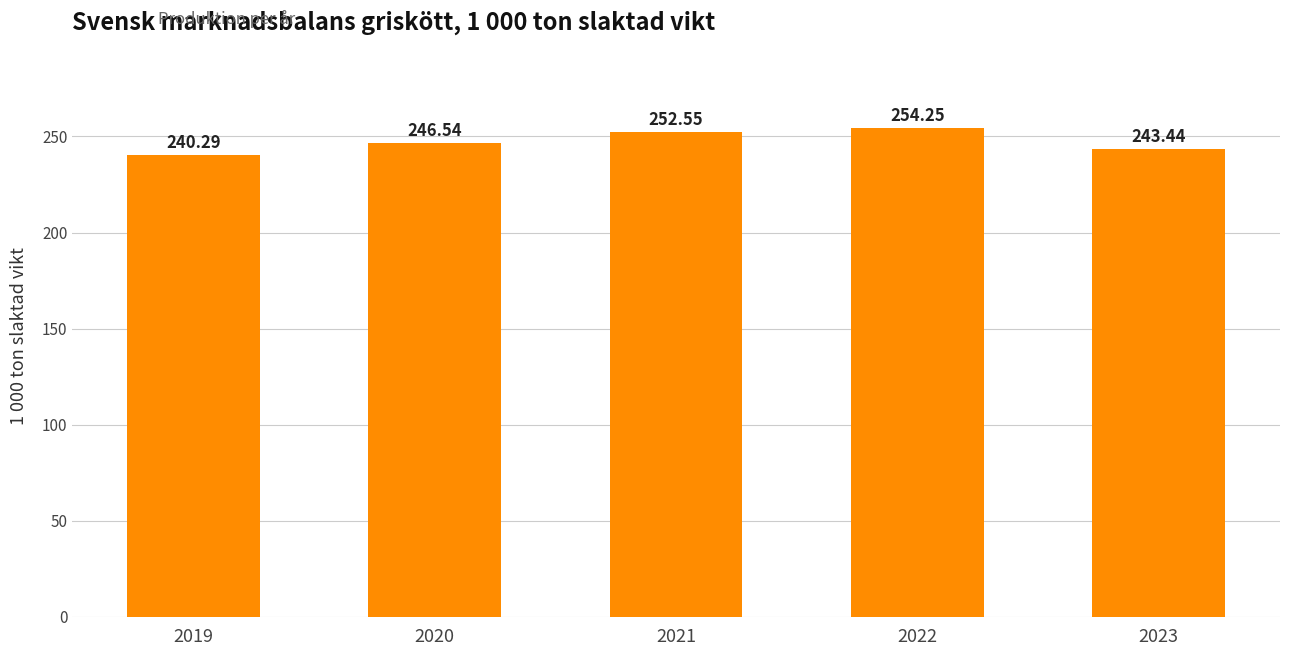

Rank the categories by value from highest to lowest.

2022, 2021, 2020, 2023, 2019